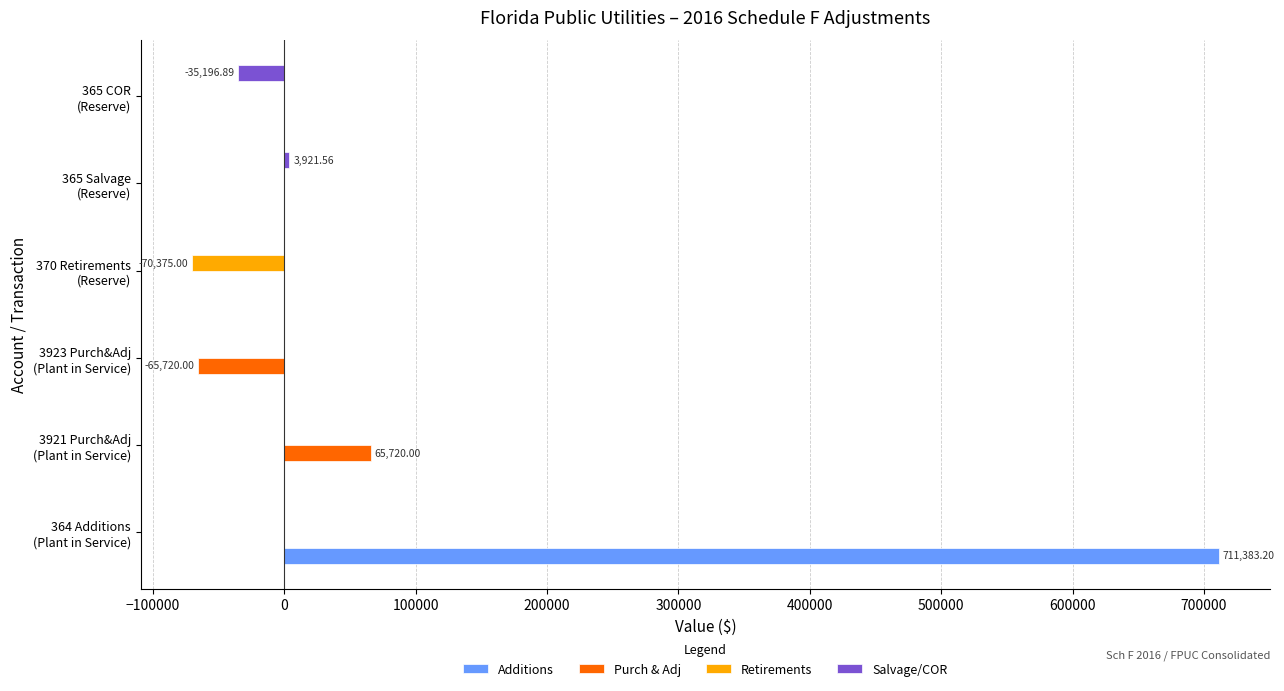

Which label corresponds to the largest value in the chart?

364 Additions
(Plant in Service)